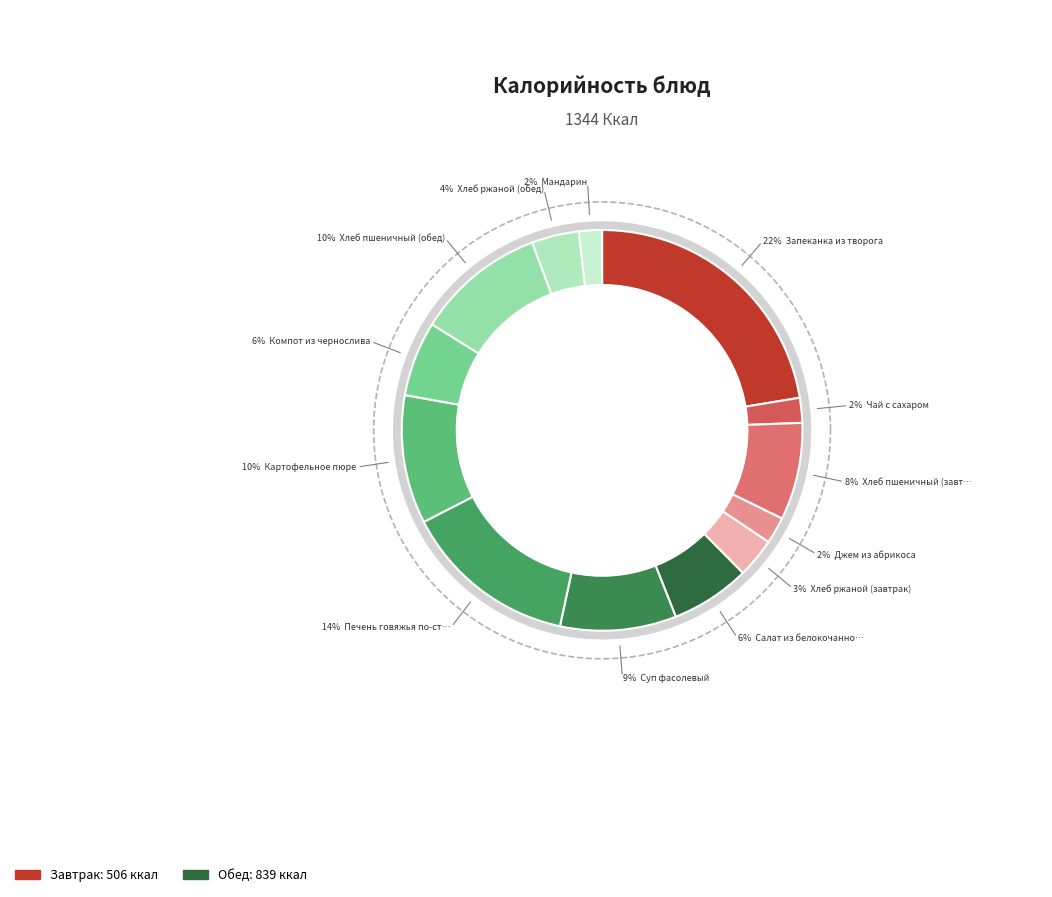

What percentage do Чай с сахаром and Хлеб ржаной (обед) together represent?

5.8%